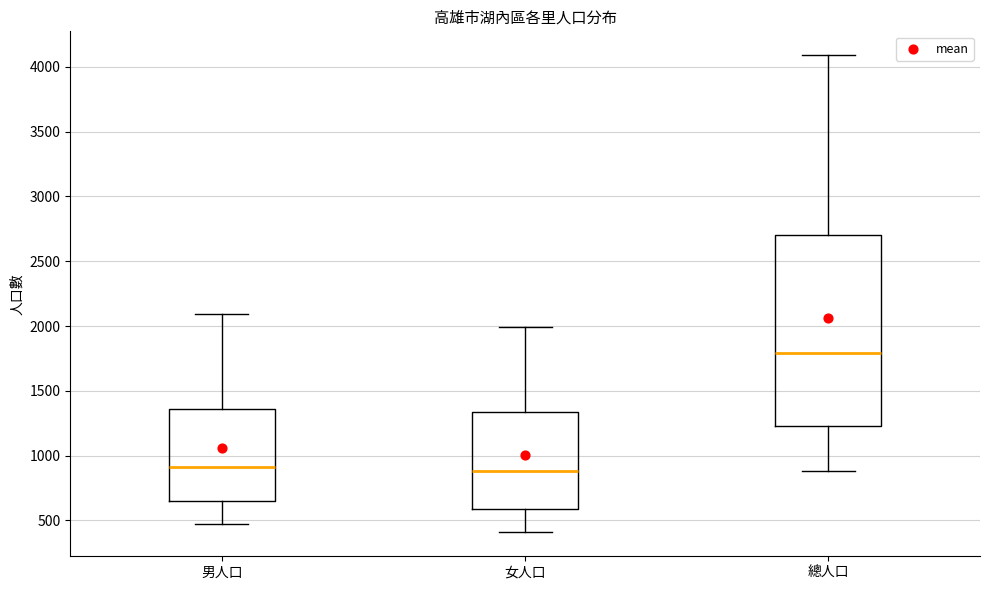

Reading left to right, read every box against the y-axis: the position of its median line, the range the box covers, and the ends of its whiskers. The values are not printed on the chart, so give them approximately, as read against the axis.

男人口: median 900, box 650 to 1350, whiskers 500 to 2100
女人口: median 900, box 600 to 1350, whiskers 400 to 2000
總人口: median 1800, box 1250 to 2700, whiskers 900 to 4100